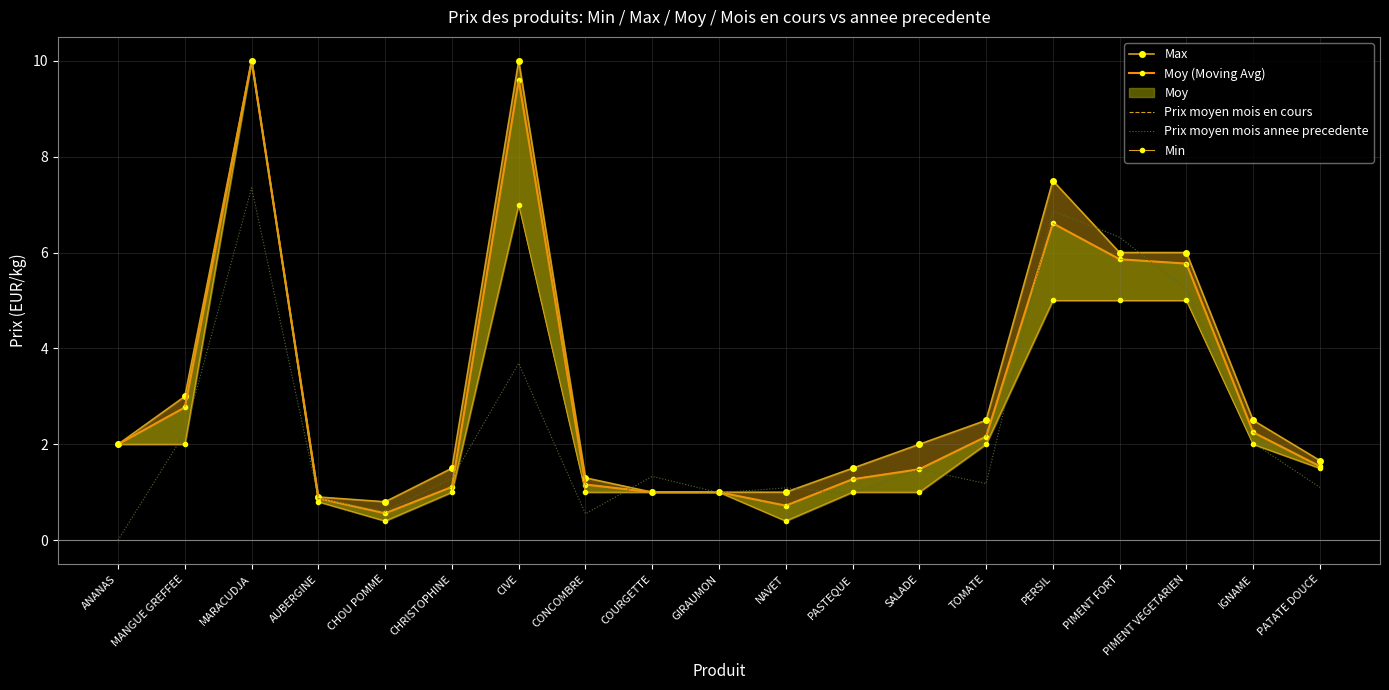

What is the approximate value of Moy (Moving Avg) at PASTEQUE?

1.3